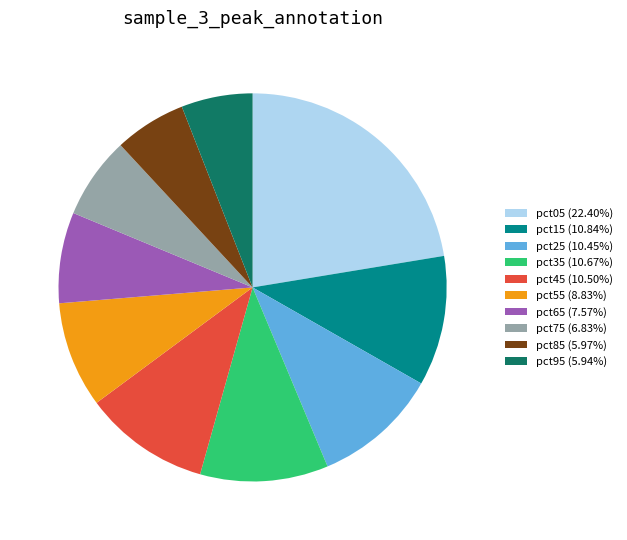

Do pct55 (8.83%) and pct05 (22.40%) together represent more than half of the pie?

No